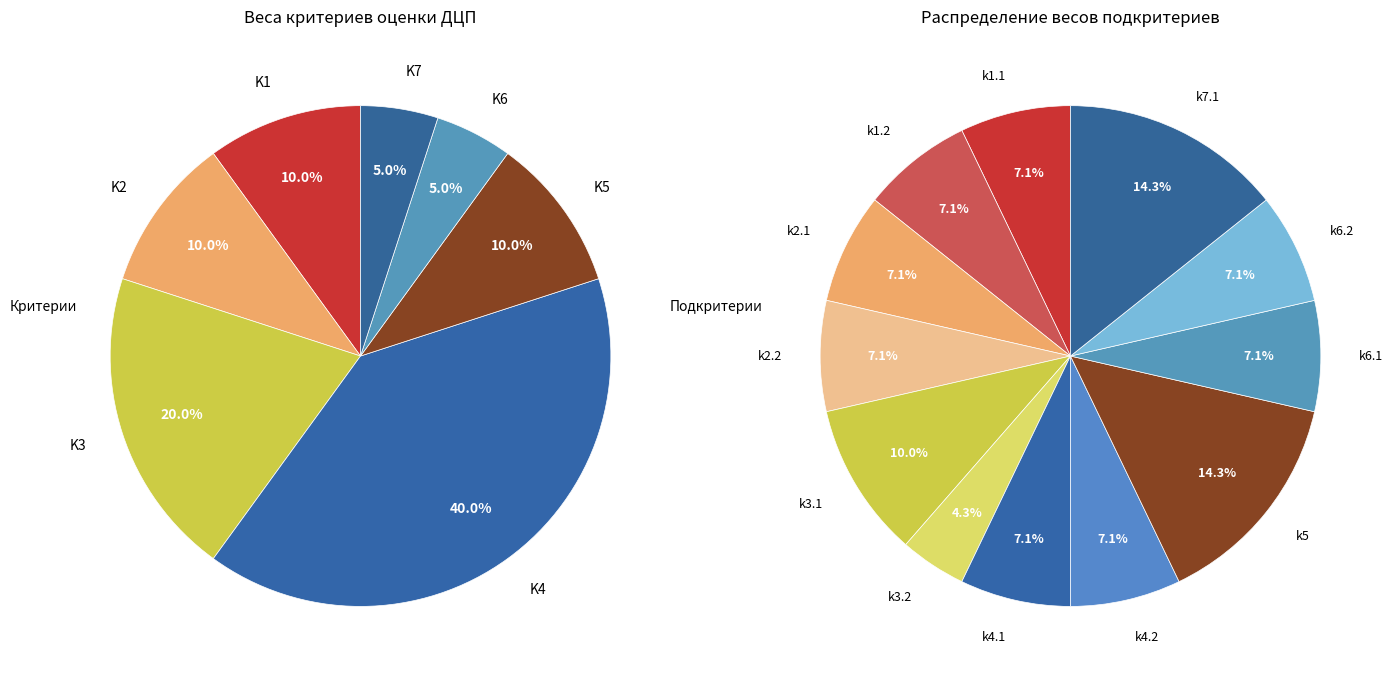

What is the change in value from K4 to K5?

-0.3